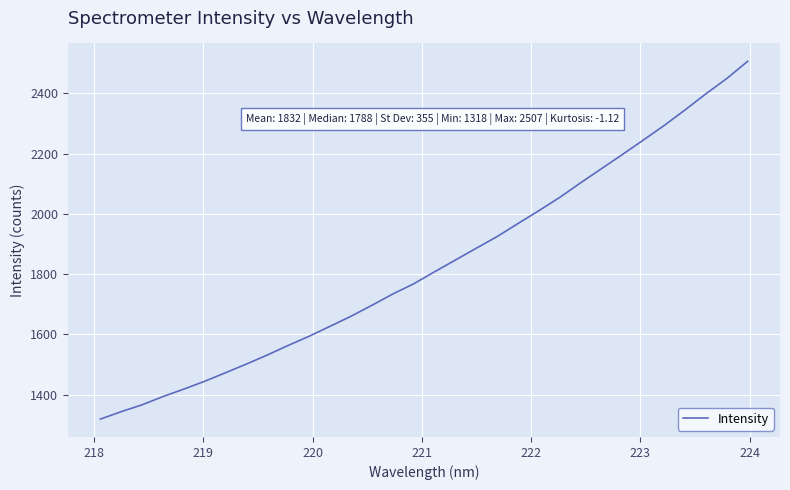

What is the difference between the second highest and second lowest values?

1106.7